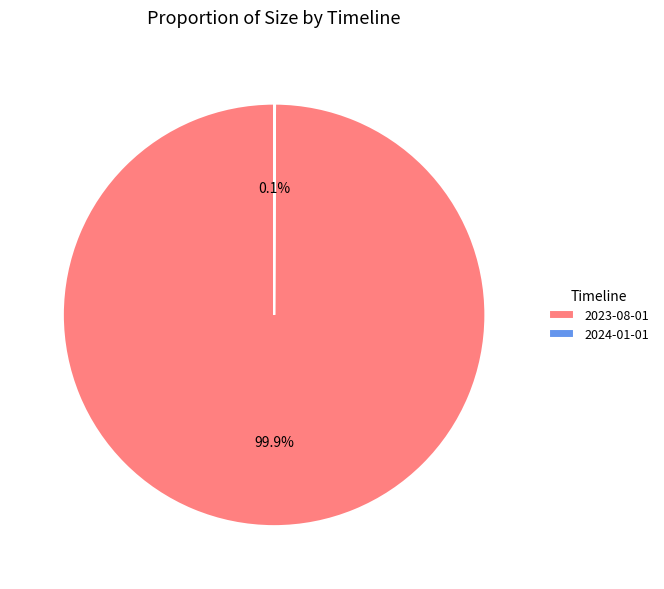

Does any single category account for the majority?

Yes